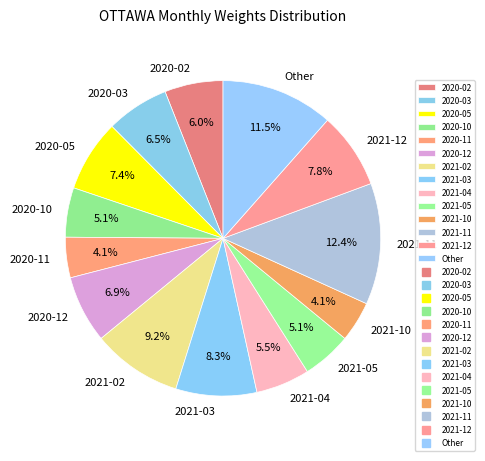

How many slices are in this pie chart?

14